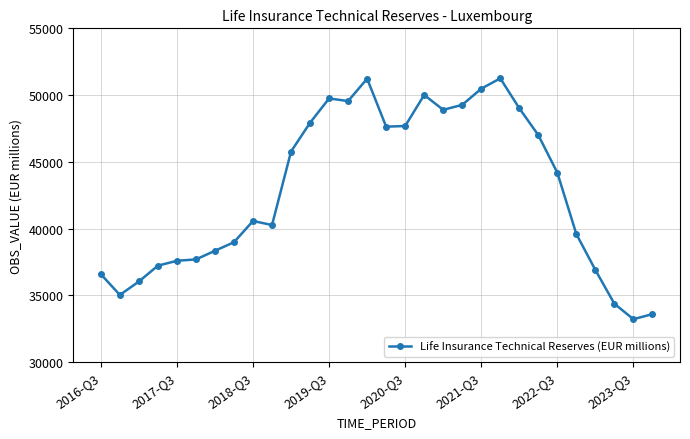

What is the value of the 15th point from the left?

51229